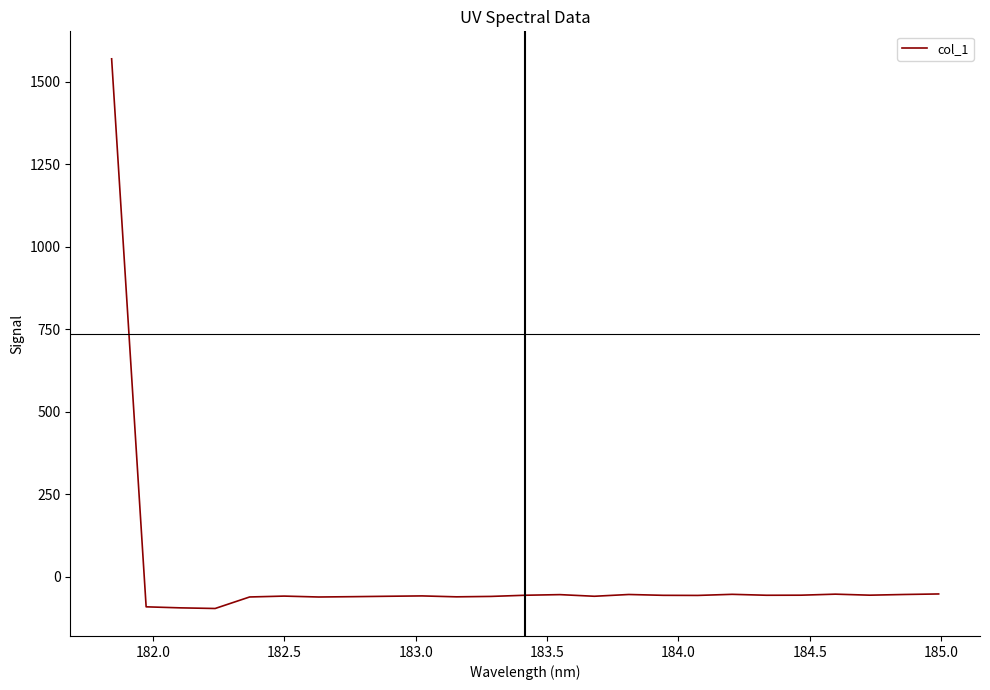

What is the difference between the maximum and minimum values?

1664.9